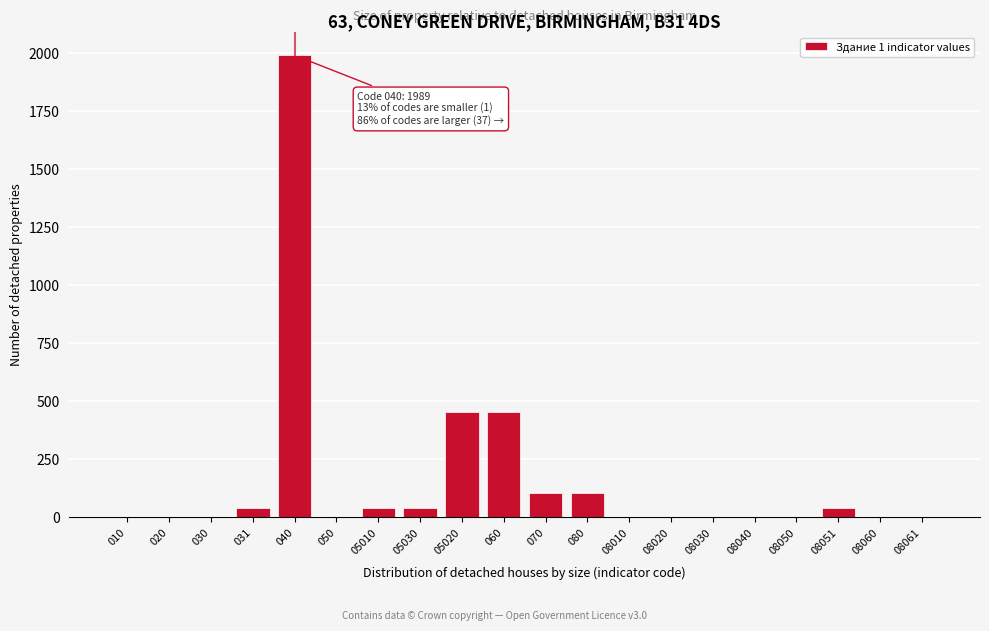

What is the greatest value displayed?

1989